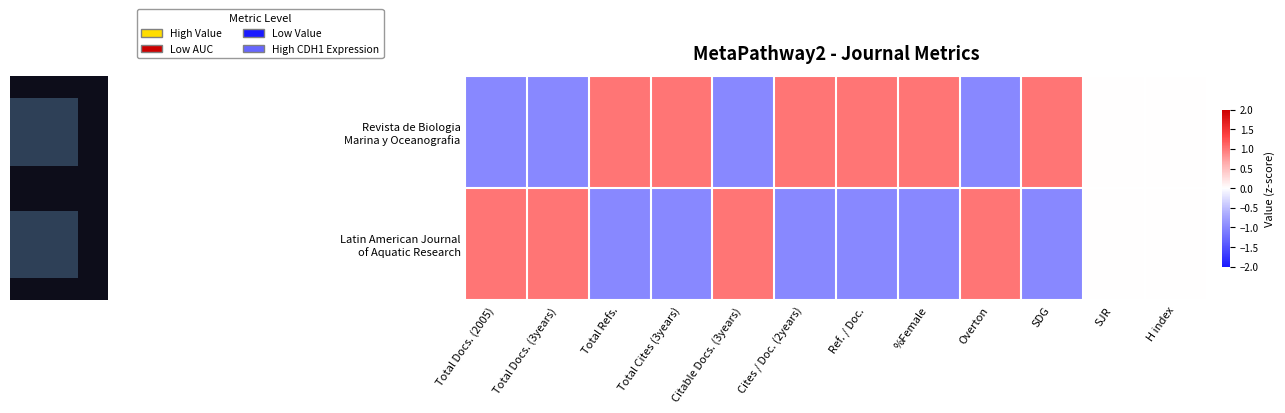

Which series has the widest spread of values?

Revista de Biologia Marina y Oceanografia